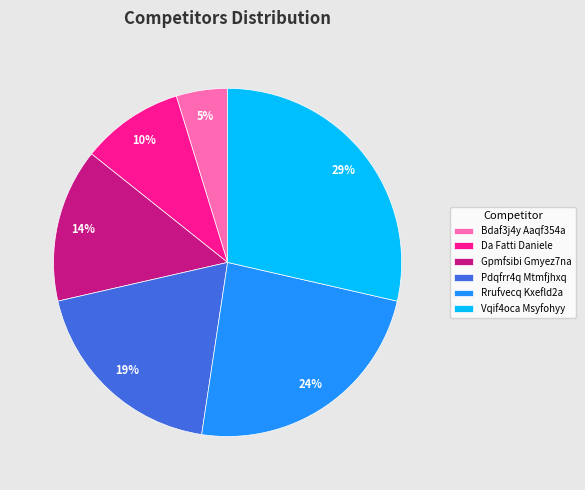

How many segments does this pie chart have?

6